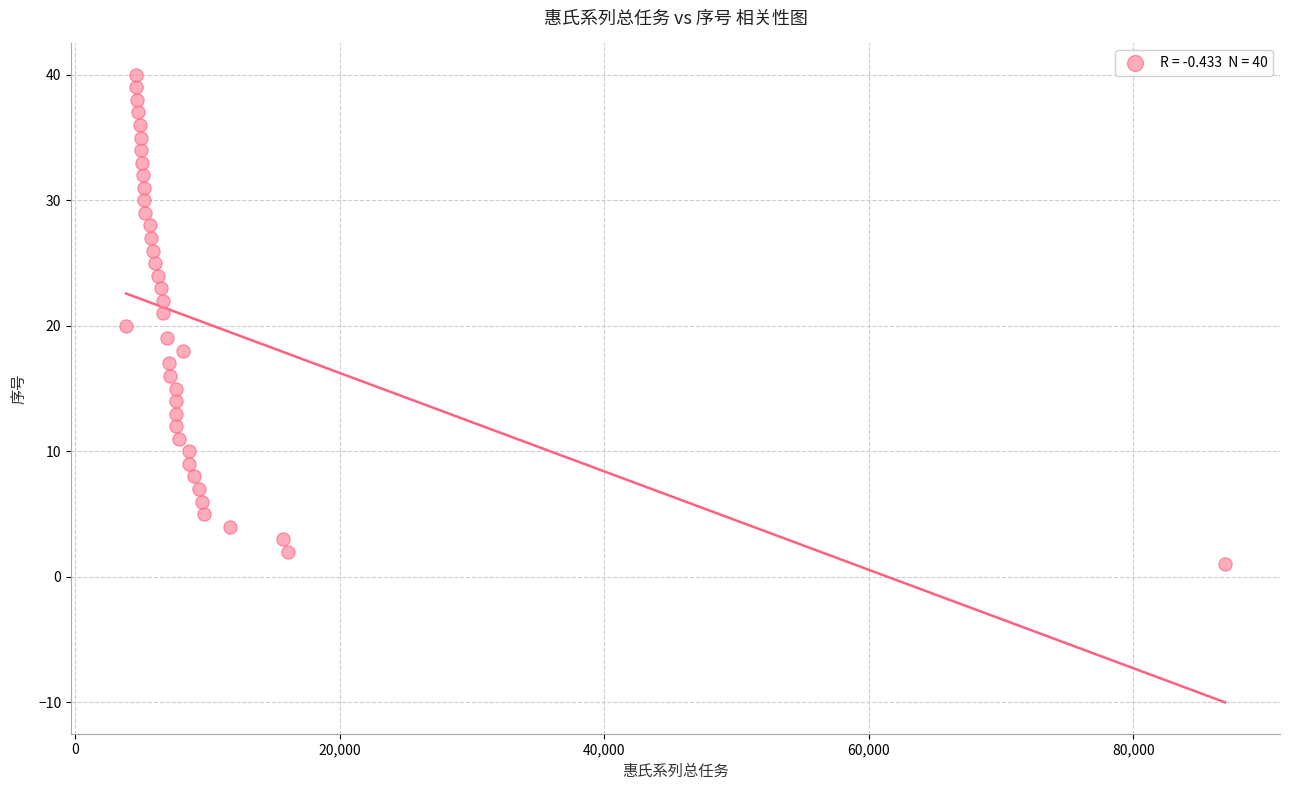

What is the range of Y values (max minus min)?

39